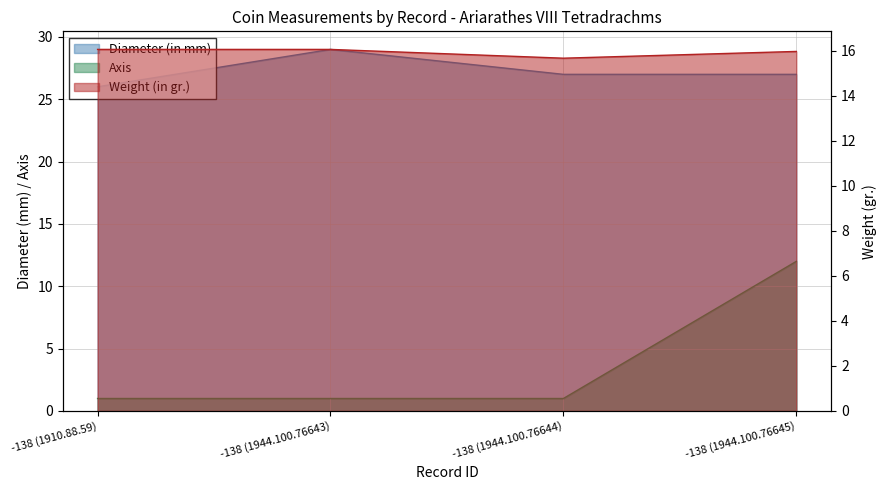

The value of Weight (in gr.) at -138 (1944.100.76645) is 11.0. True or false?

False